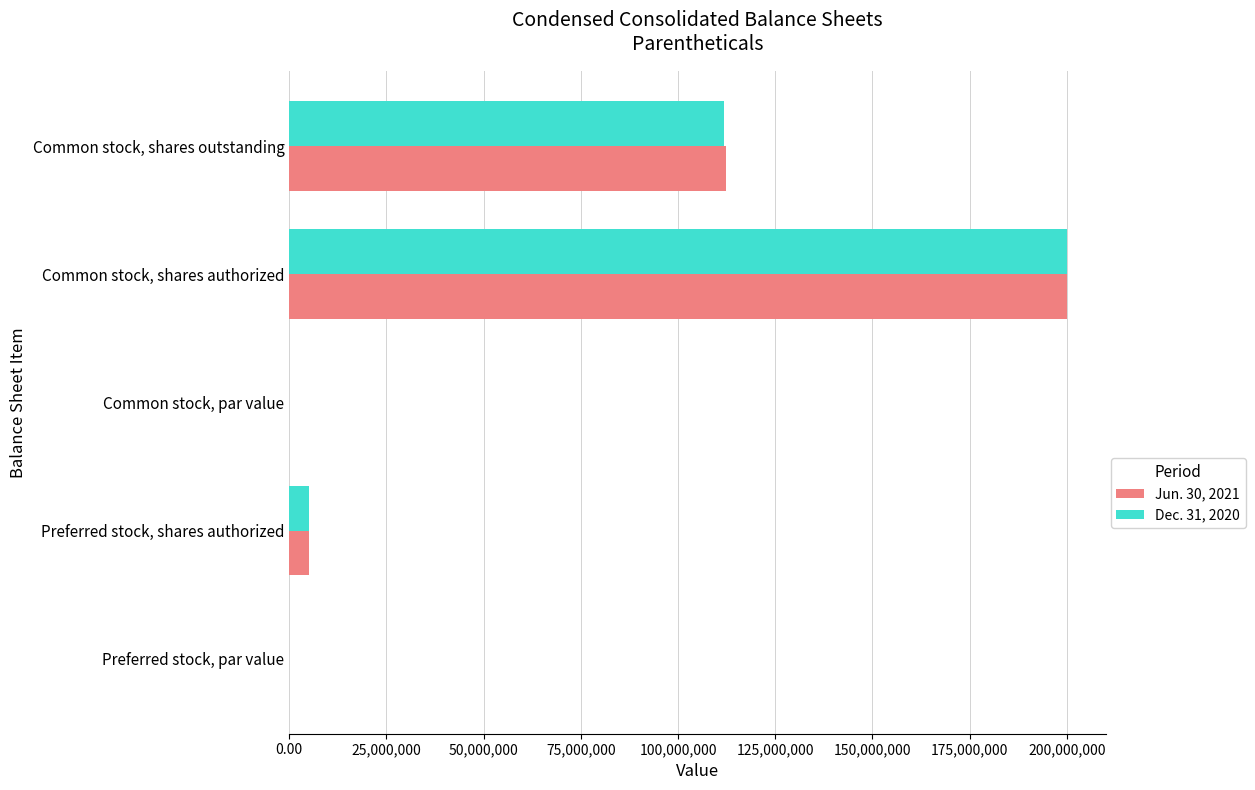

Which category has the highest value in the Jun. 30, 2021 series?

Common stock, shares authorized